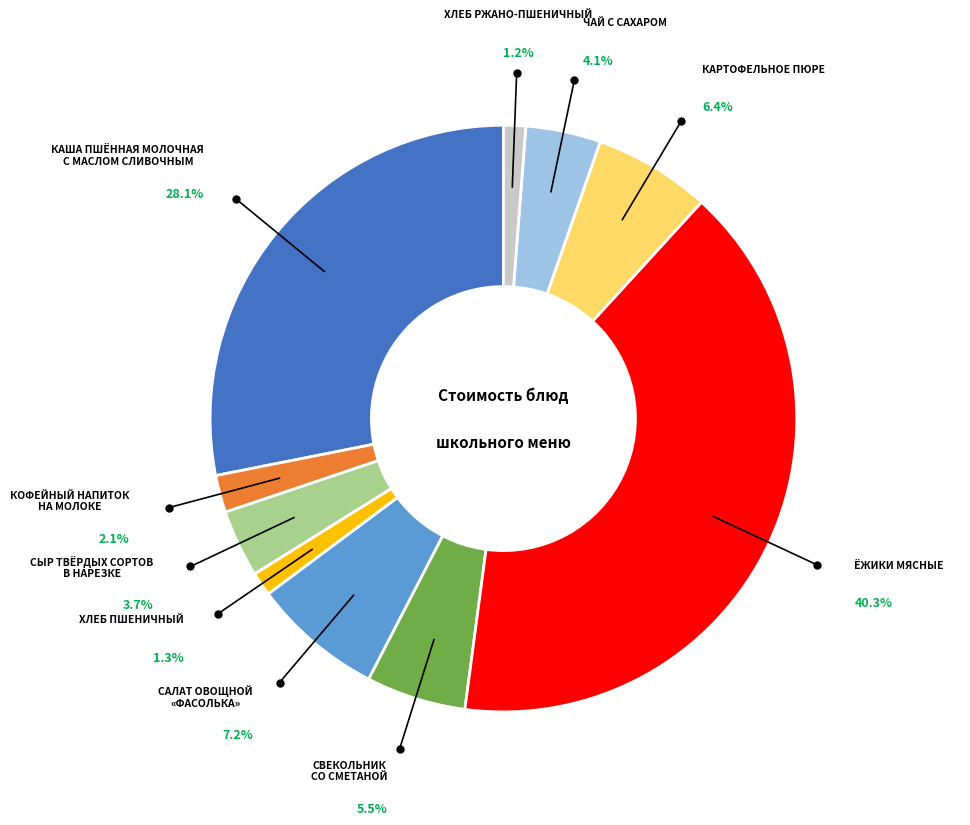

Is there any slice that represents more than half of the pie?

No